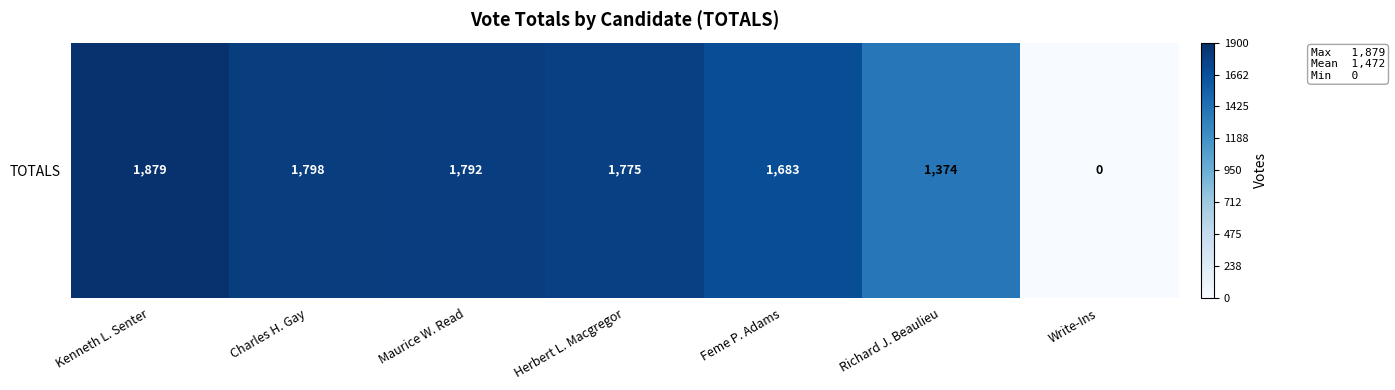

What is the sum of the values at Herbert L. Macgregor and Write-Ins?

1775